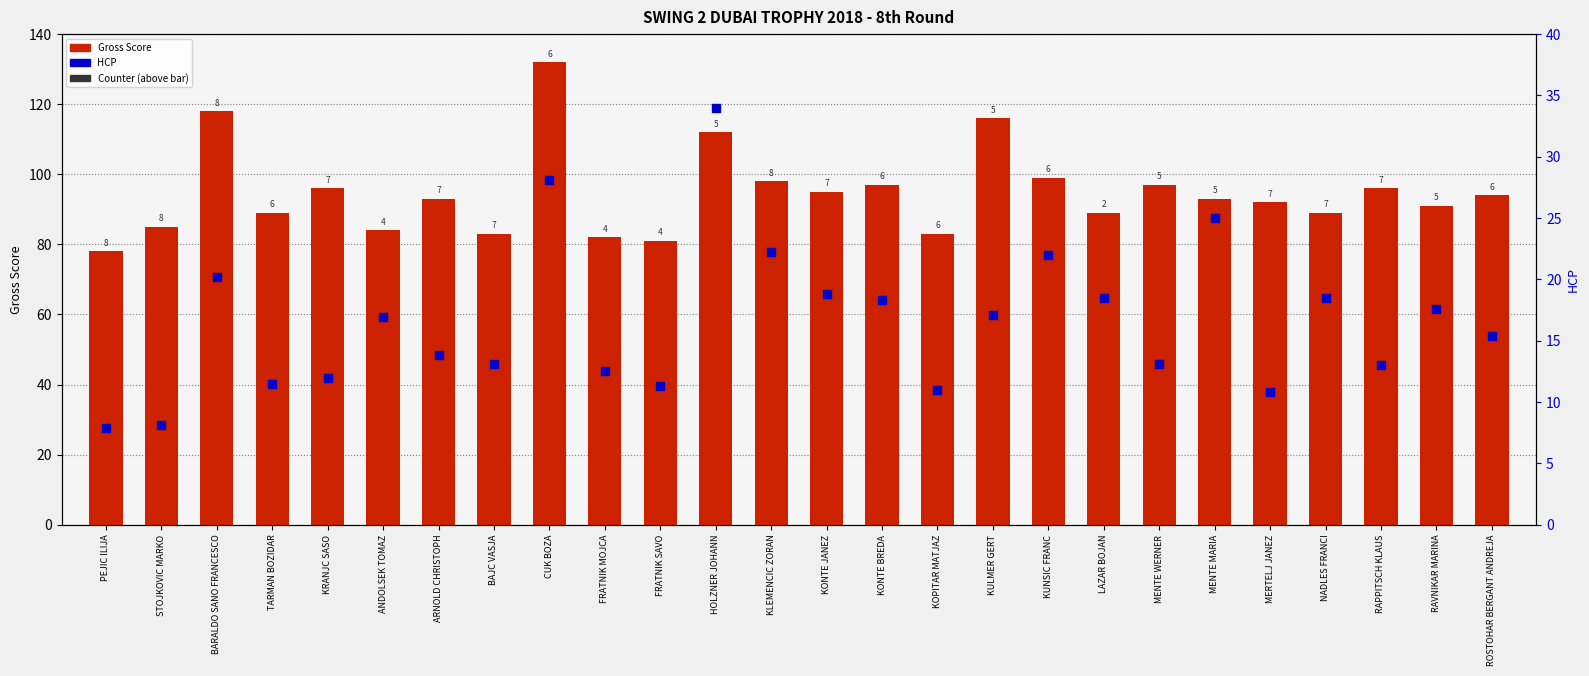

At which category is the sum across all series the highest?

CUK BOZA